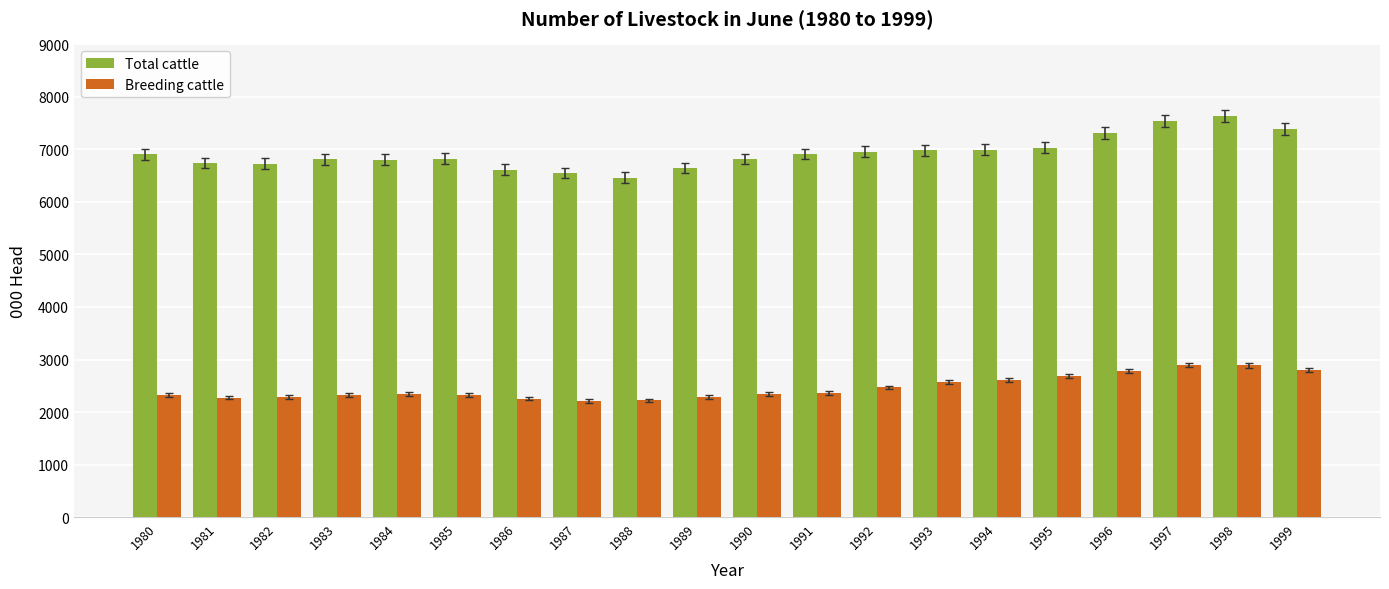

Is it true that Total cattle equals 12715.9 at 1996?

False